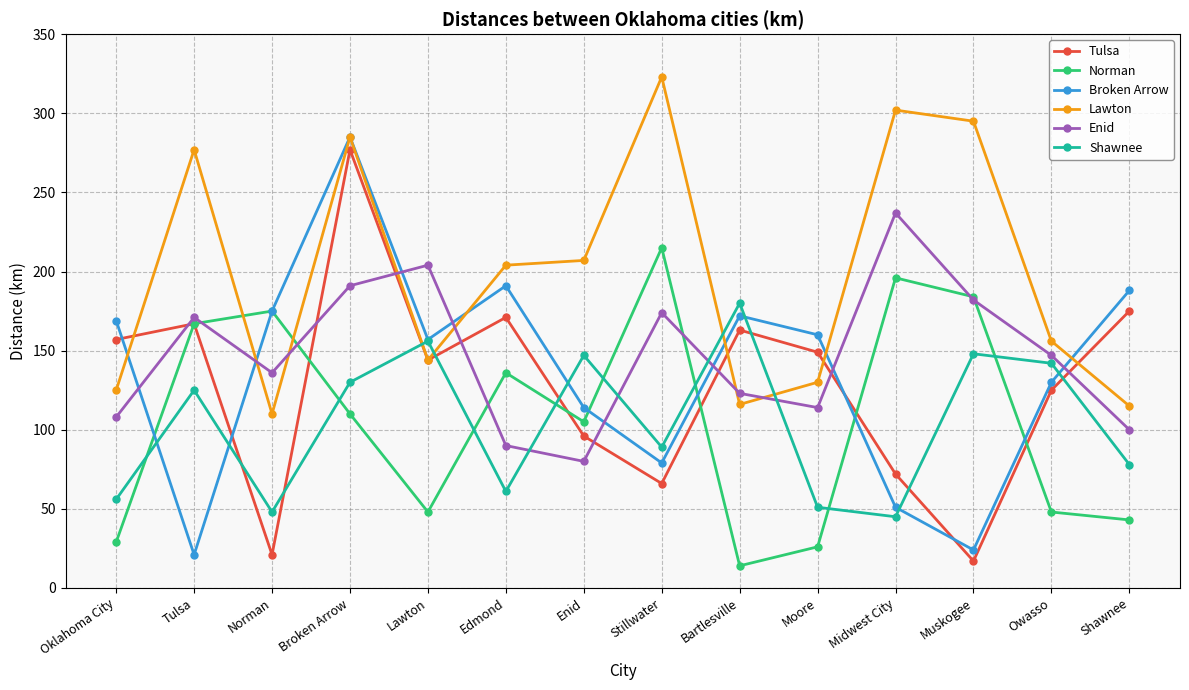

Which series changed the most between Tulsa and Muskogee?

Tulsa